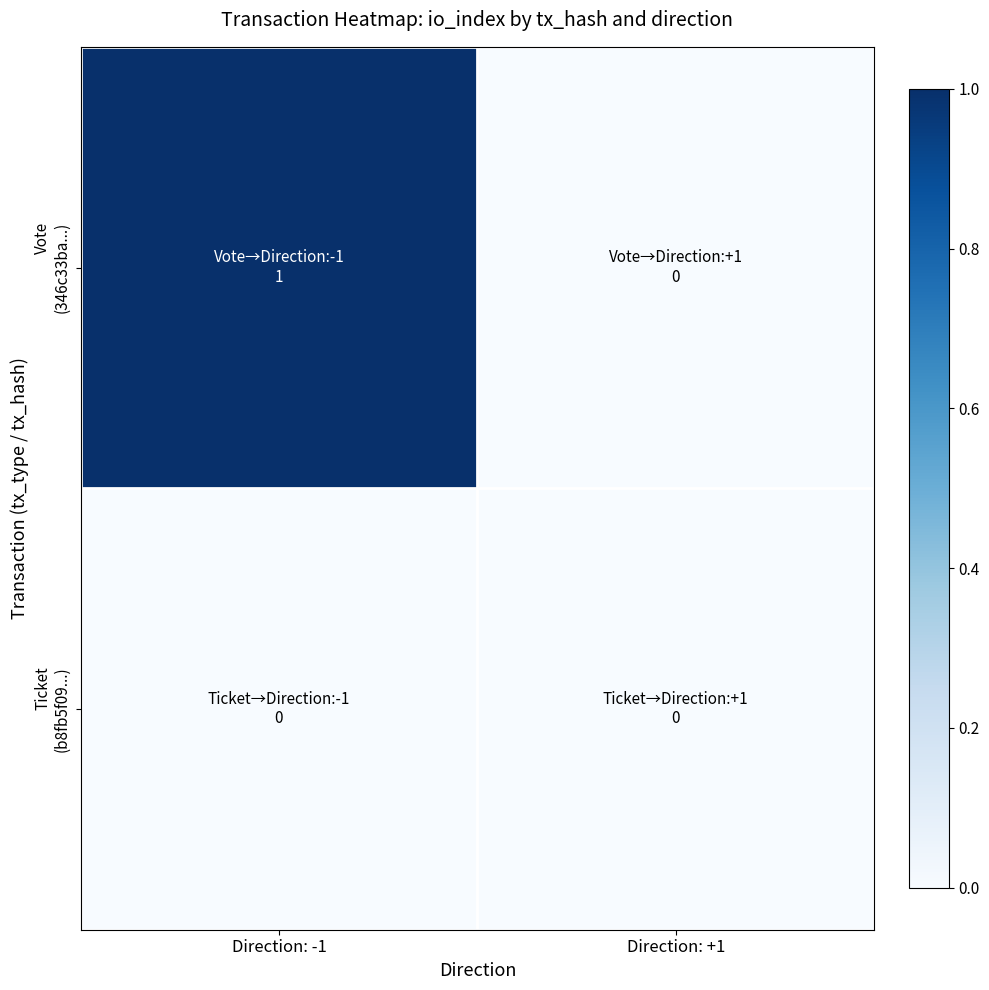

Which label corresponds to the smallest value in the chart?

Direction: +1